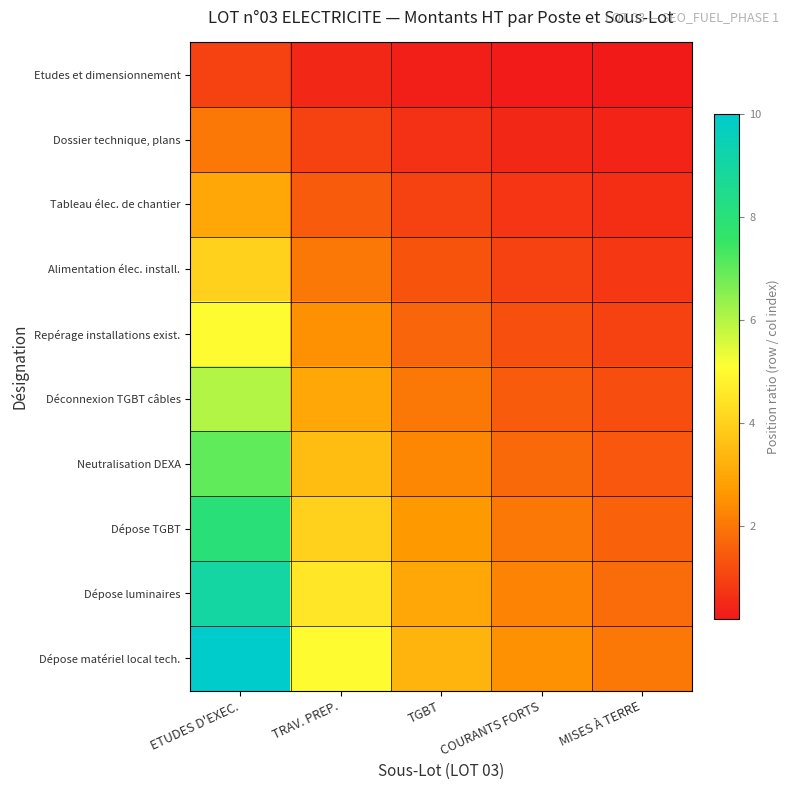

Between ETUDES D'EXEC. and MISES À TERRE, which series saw the biggest shift?

Dépose matériel local tech.